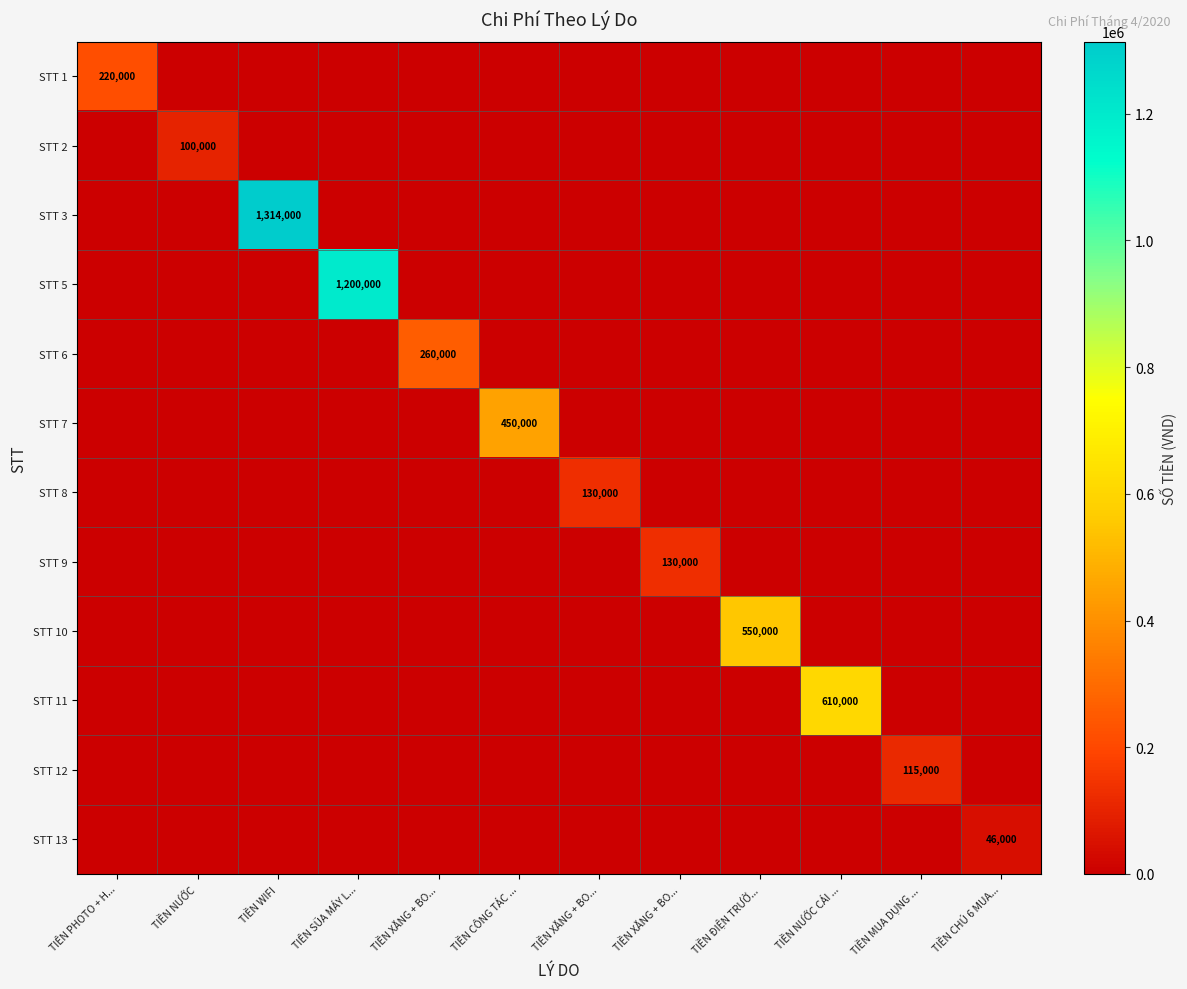

List the labels in order of STT 12 value, smallest first.

TIÊN PHOTO + H..., TIỀN NƯỚC, TIỀN WIFI, TIÊN SŨA MÁY L..., TIỀN XĂNG + BO..., TIỀN CÔNG TÁC ..., TIỀN XĂNG + BO..., TIỀN XĂNG + BO..., TIỀN ĐIỆN TRƯỜ..., TIỀN NƯỚC CÁI ..., TIỀN CHÚ 6 MUA..., TIỀN MUA DỤNG ...